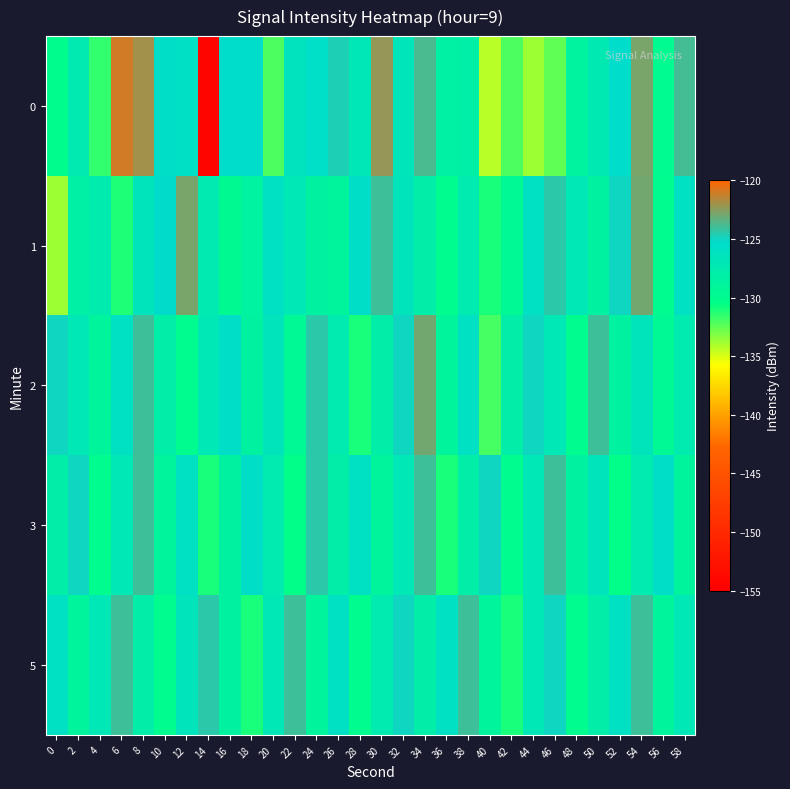

Reading right to left, transcribe all the data shown in this chart.

0: 58=-124.0	56=-129.9	54=-122.8	52=-125.4	50=-127.2	48=-128.8	46=-132.6	44=-133.7	42=-132.1	40=-134.3	38=-128.1	36=-128.4	34=-123.8	32=-126.7	30=-122.3	28=-126.9	26=-124.8	24=-125.6	22=-126.3	20=-132.1	18=-125.4	16=-125.4	14=-154.2	12=-125.8	10=-125.5	8=-122.0	6=-121.1	4=-131.6	2=-127.3	0=-130.2
1: 58=-126.0	56=-130.0	54=-123.0	52=-125.0	50=-128.5	48=-127.0	46=-124.5	44=-126.0	42=-129.5	40=-131.0	38=-127.5	36=-130.0	34=-128.0	32=-126.5	30=-124.0	28=-125.5	26=-129.0	24=-128.5	22=-127.0	20=-126.0	18=-128.7	16=-129.8	14=-127.3	12=-122.8	10=-125.2	8=-126.5	6=-131.2	4=-127.6	2=-128.2	0=-133.7
2: 58=-127.5	56=-129.5	54=-126.5	52=-128.5	50=-124.0	48=-130.0	46=-127.0	44=-125.0	42=-128.0	40=-132.0	38=-126.0	36=-129.0	34=-123.0	32=-125.0	30=-128.0	28=-131.0	26=-127.5	24=-124.5	22=-129.5	20=-126.5	18=-128.5	16=-125.5	14=-127.0	12=-130.0	10=-128.0	8=-124.0	6=-126.0	4=-129.0	2=-127.0	0=-125.0
3: 58=-129.0	56=-125.5	54=-127.5	52=-130.5	50=-126.5	48=-128.5	46=-124.0	44=-127.0	42=-130.0	40=-125.0	38=-128.0	36=-131.0	34=-124.0	32=-127.0	30=-129.0	28=-126.0	26=-128.0	24=-124.5	22=-130.5	20=-127.5	18=-125.5	16=-128.5	14=-131.0	12=-126.0	10=-129.0	8=-124.0	6=-127.0	4=-130.0	2=-125.0	0=-128.0
5: 58=-127.0	56=-129.0	54=-124.0	52=-126.0	50=-128.0	48=-130.0	46=-125.0	44=-127.0	42=-131.0	40=-129.0	38=-124.0	36=-126.0	34=-128.0	32=-125.0	30=-127.5	28=-130.0	26=-126.0	24=-129.0	22=-124.0	20=-127.0	18=-131.0	16=-128.5	14=-124.5	12=-126.5	10=-130.0	8=-128.0	6=-124.0	4=-127.0	2=-129.0	0=-126.0